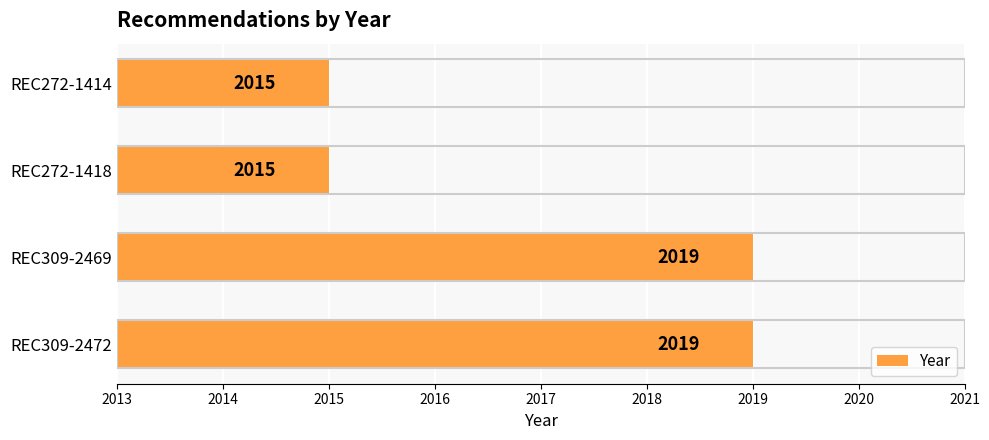

Does the chart contain any negative values?

No